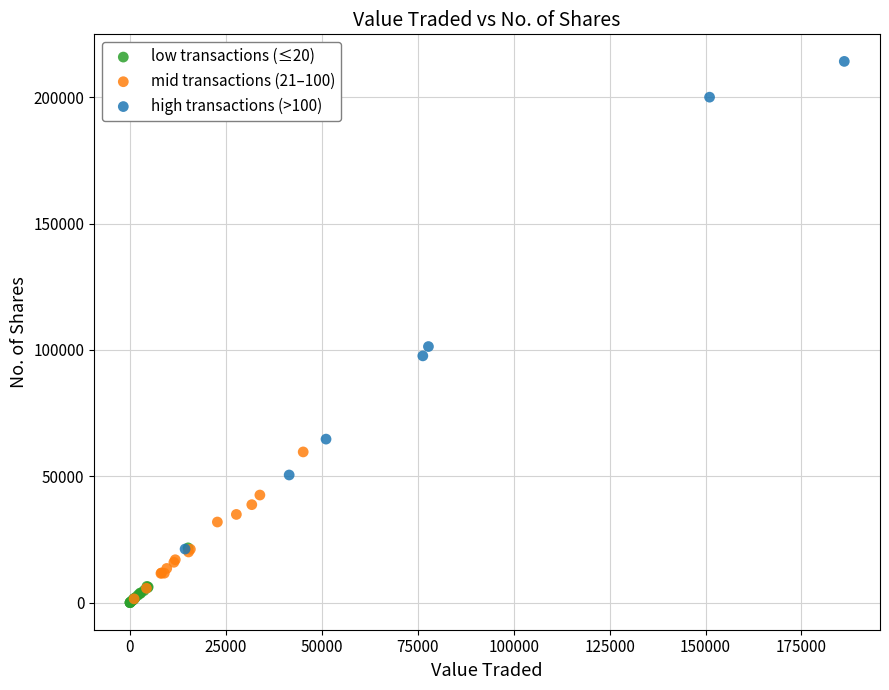

Which series reaches the maximum Y coordinate?

high transactions (>100)